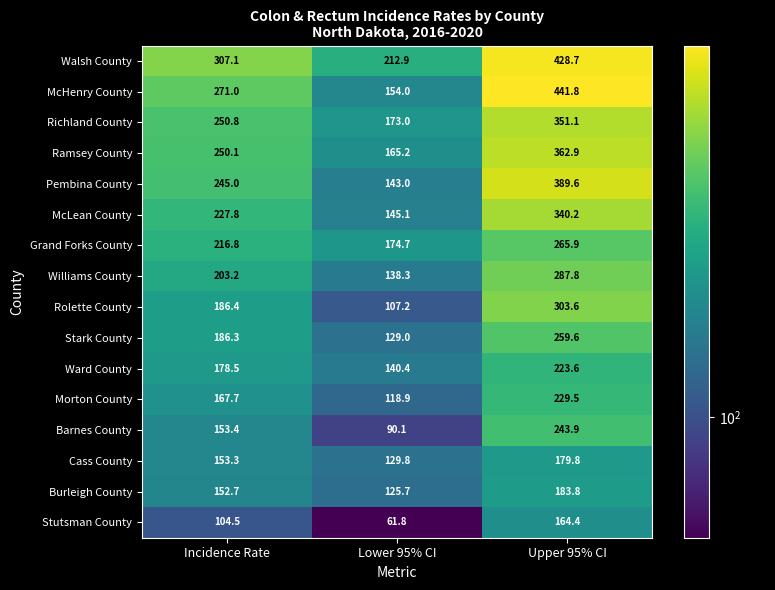

Count the number of data series in this chart.

16